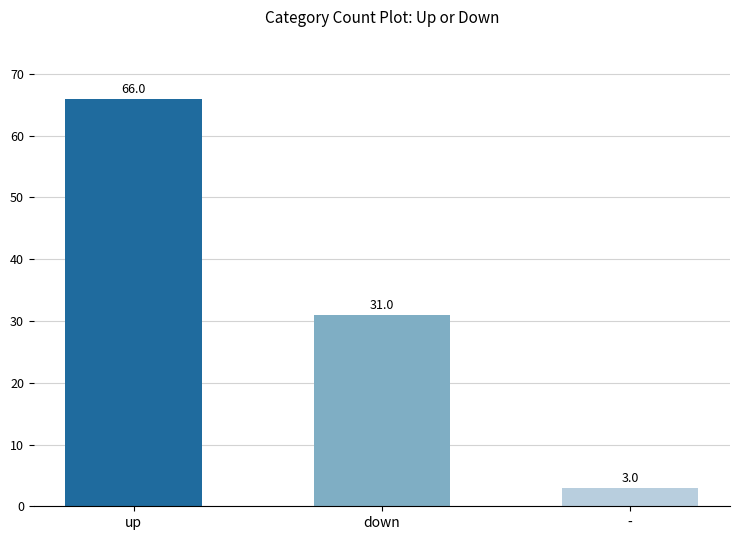

List the labels in order of value, largest first.

up, down, -